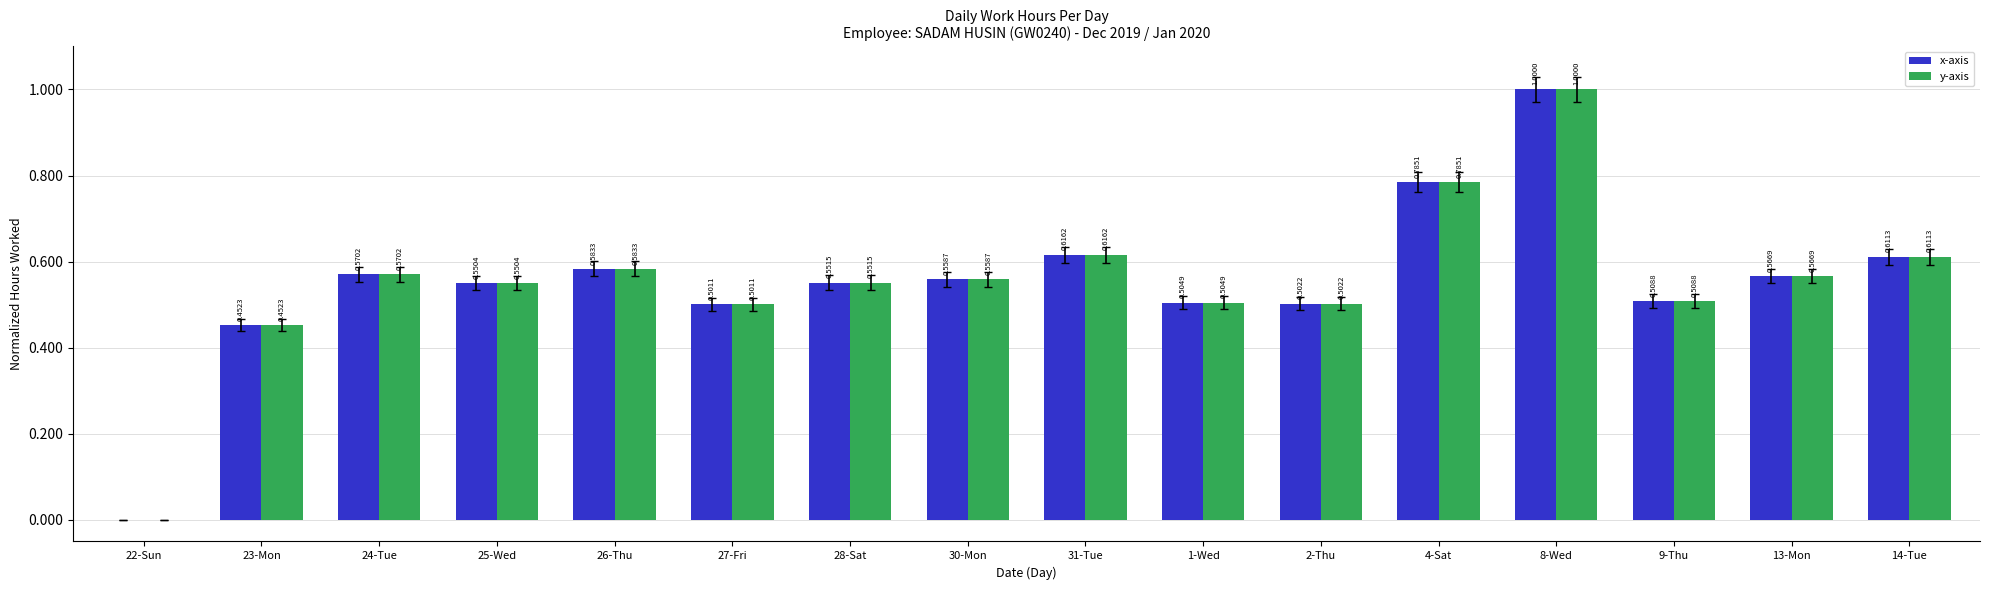

At which category is the sum across all series the highest?

8-Wed